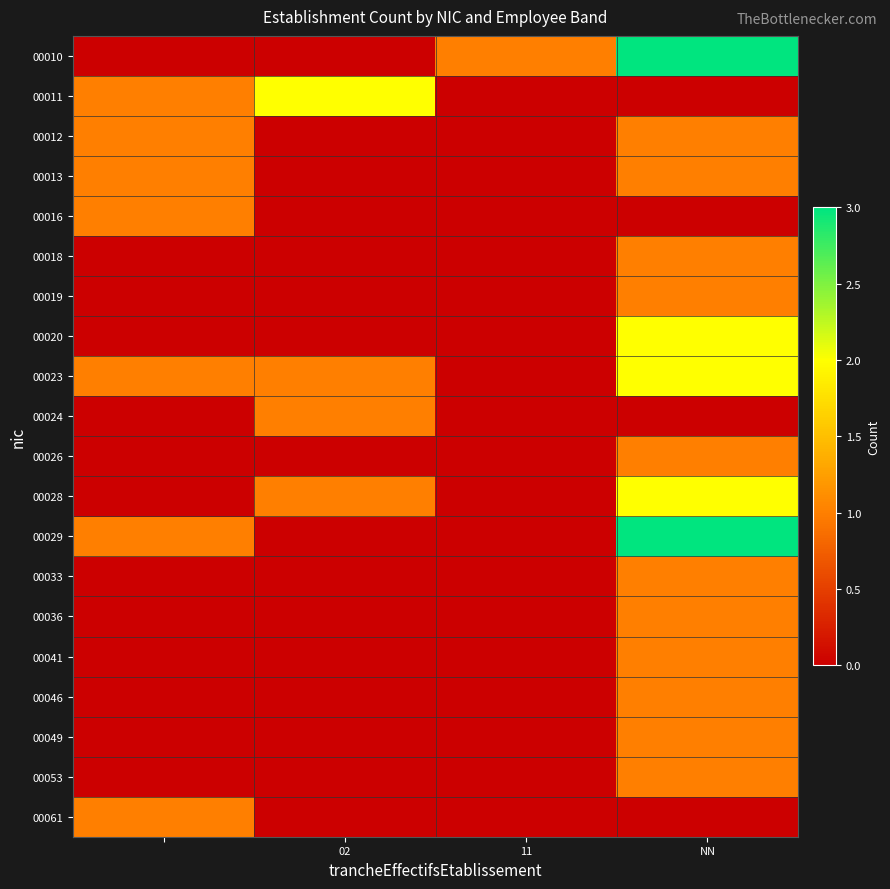

What is the sum of all 00036 values?

1